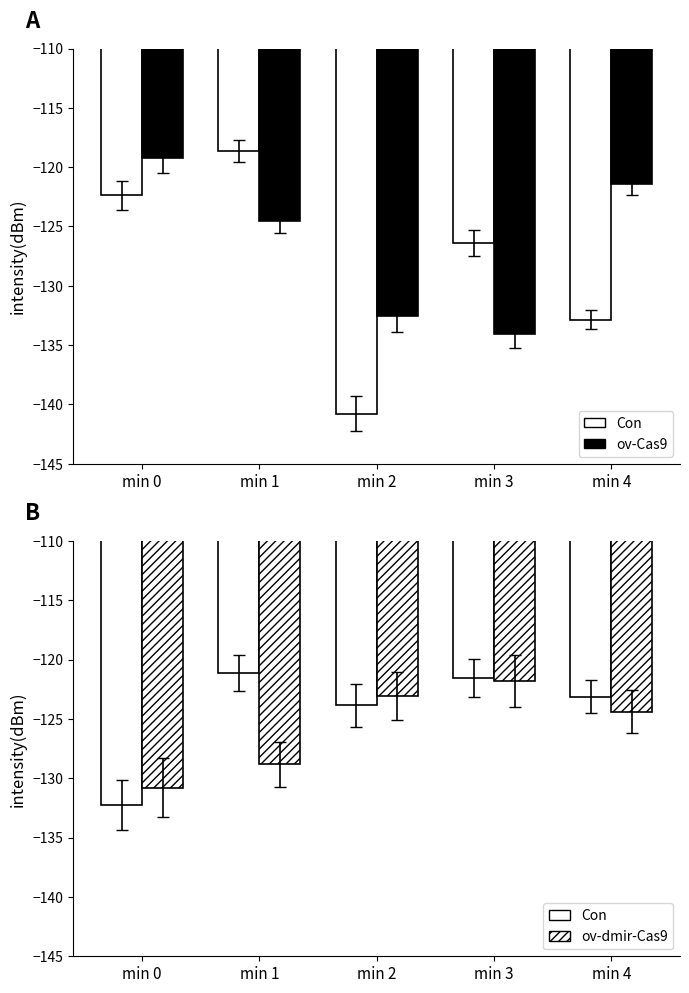

List the series in order of their peak value, lowest first.

ov-dmir-Cas9, Con, ov-Cas9